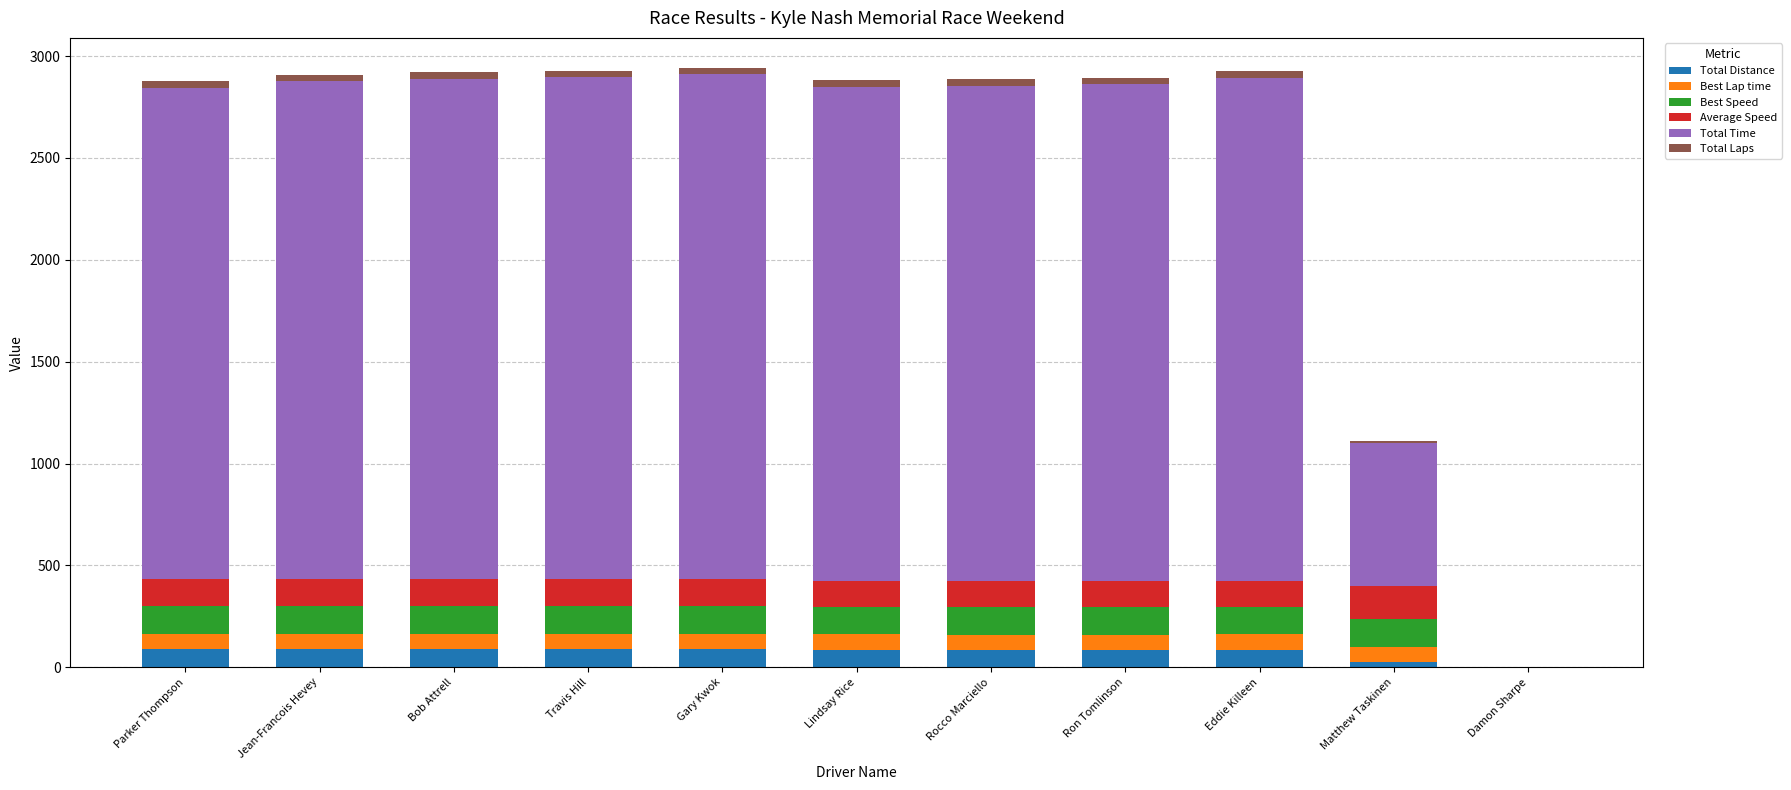

Does the chart contain stacked bars?

Yes